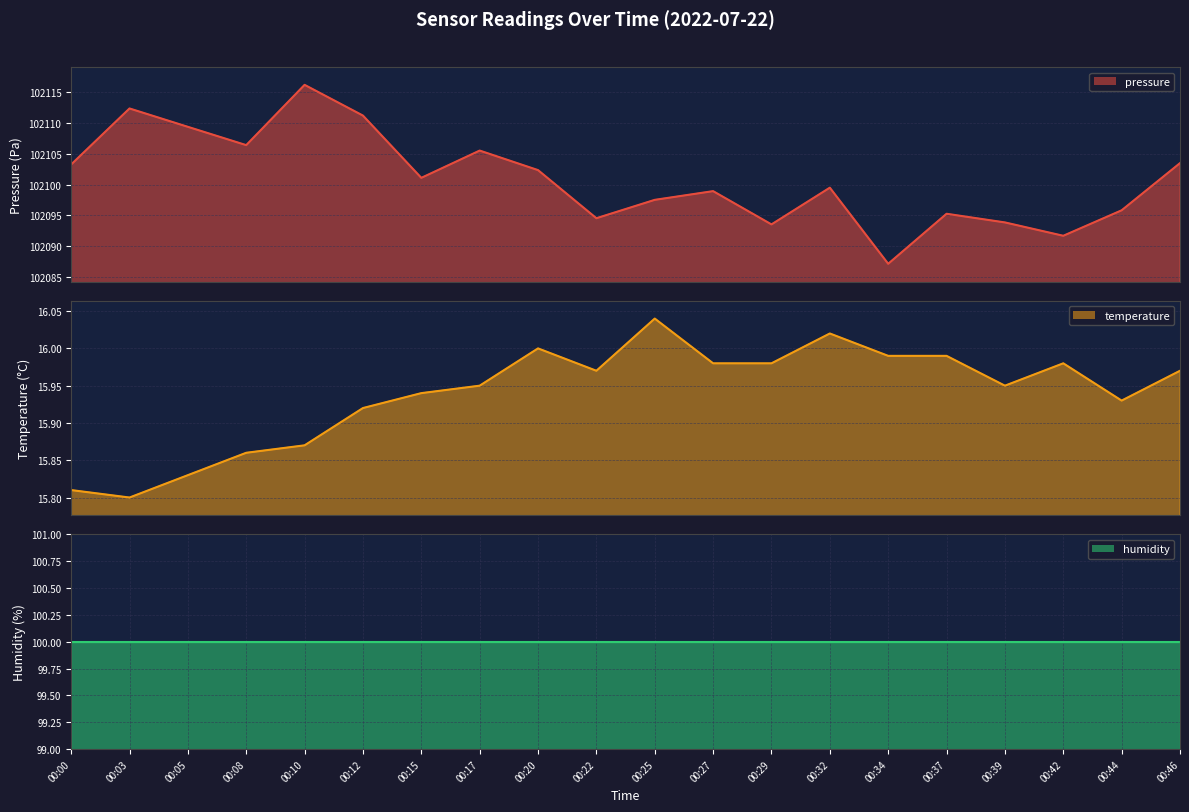

Count the number of categories in the chart.

20